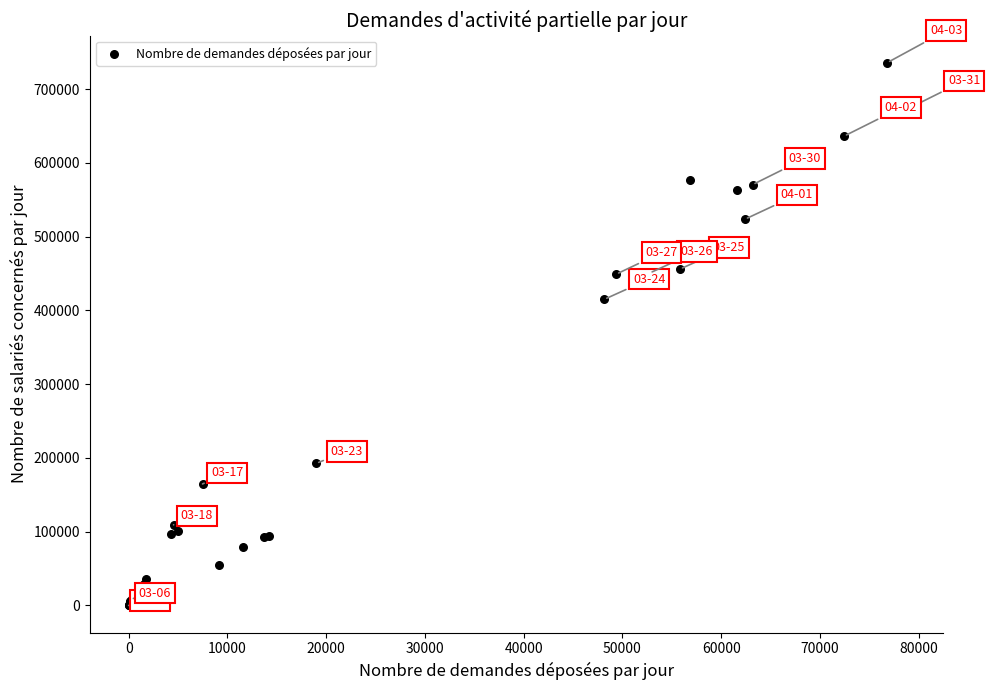

What Y value in the scatter plot is closest to 367885?

414952